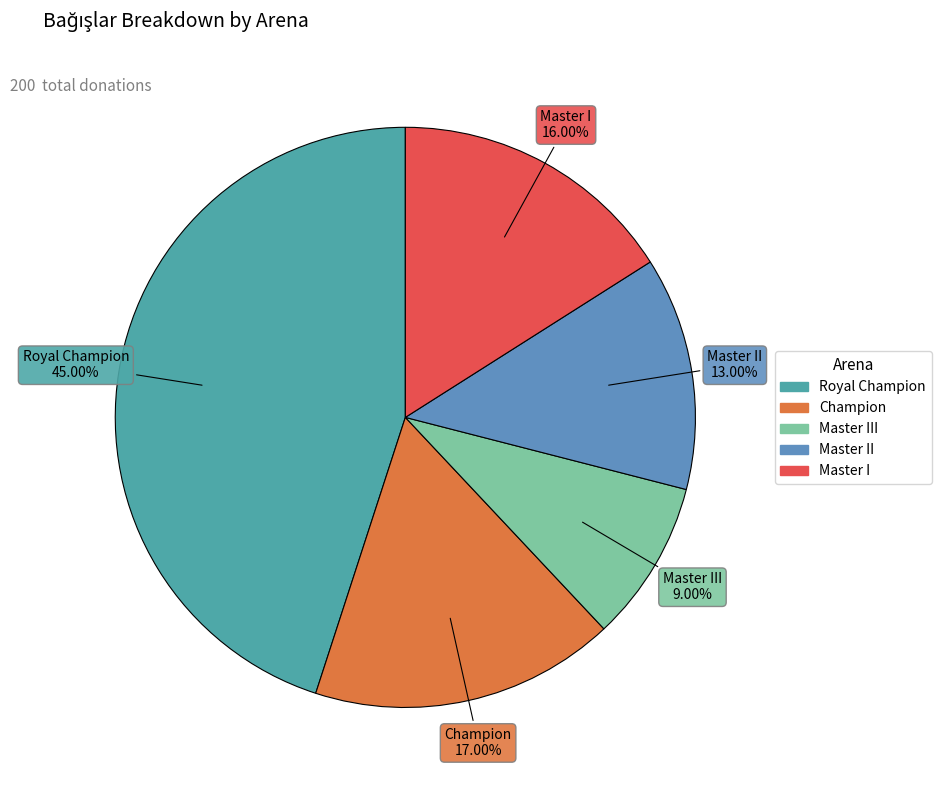

How many segments does this pie chart have?

5